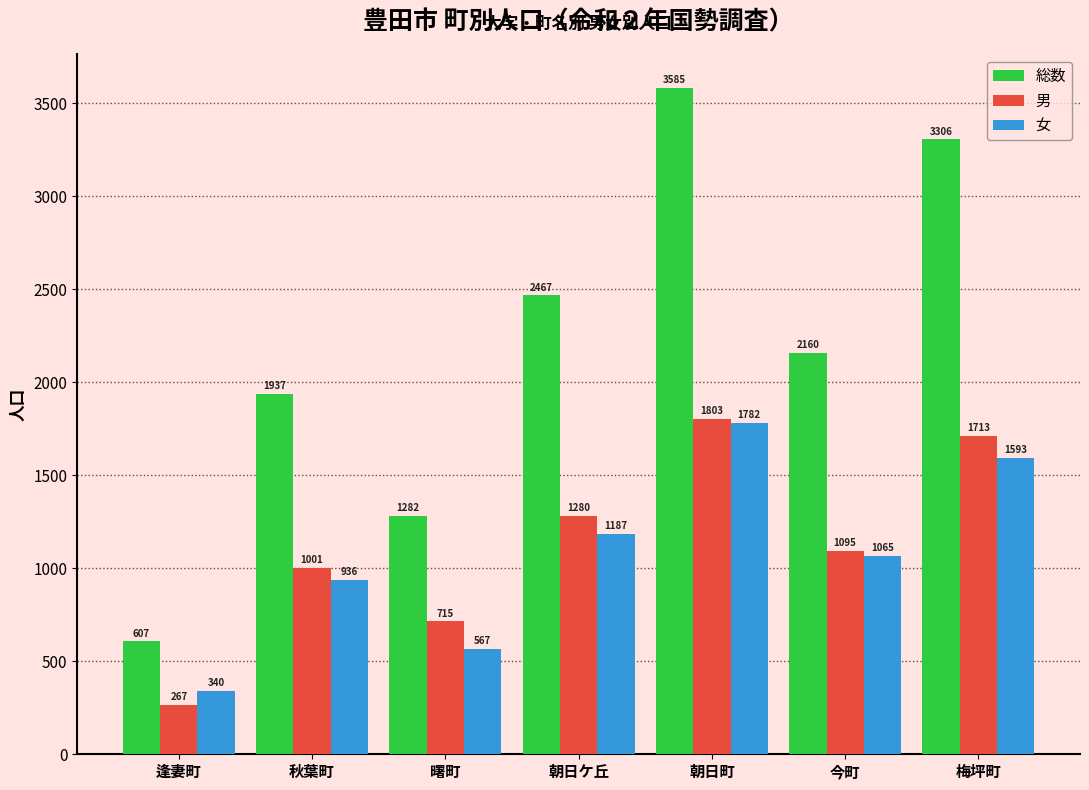

The 総数 series shows 1002 at 朝日町. True or false?

False